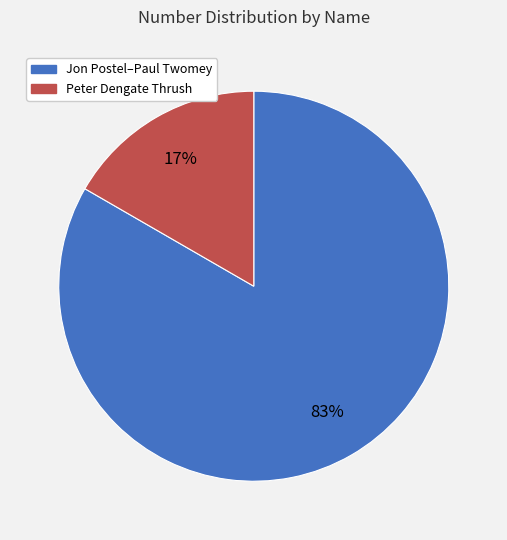

Count the number of slices in the pie.

2